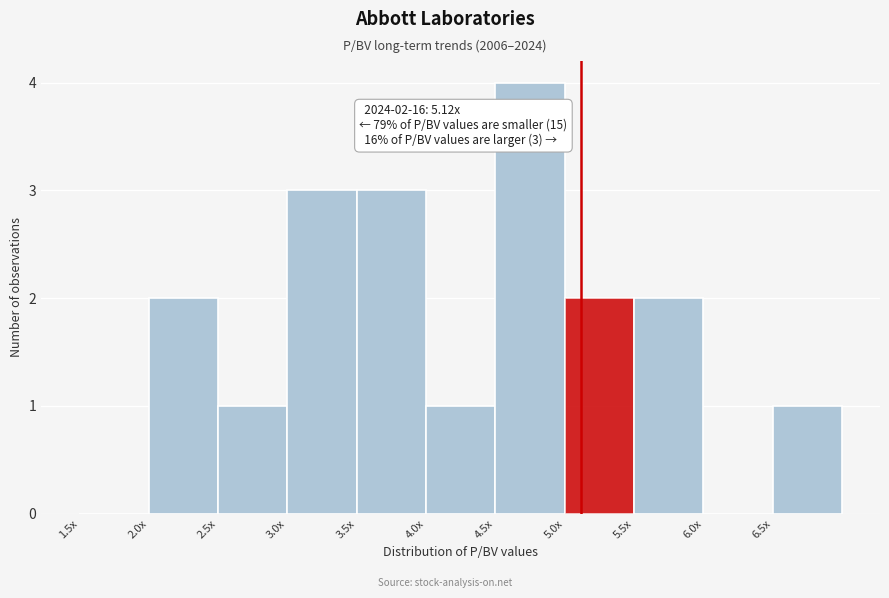

Reading right to left, list all the values displayed in this chart.

6.5x=1	6.0x=0	5.5x=2	5.0x=2	4.5x=4	4.0x=1	3.5x=3	3.0x=3	2.5x=1	2.0x=2	1.5x=0